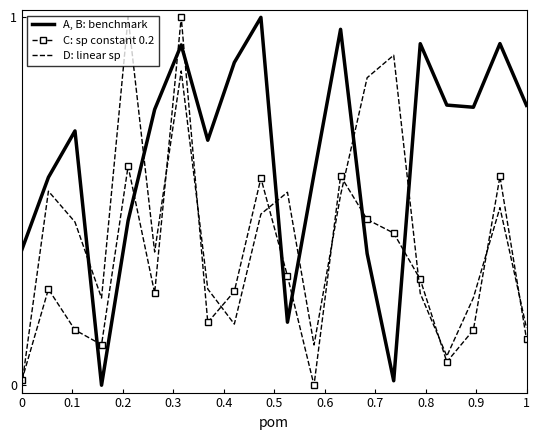

Which series has the largest total across all categories?

A, B: benchmark